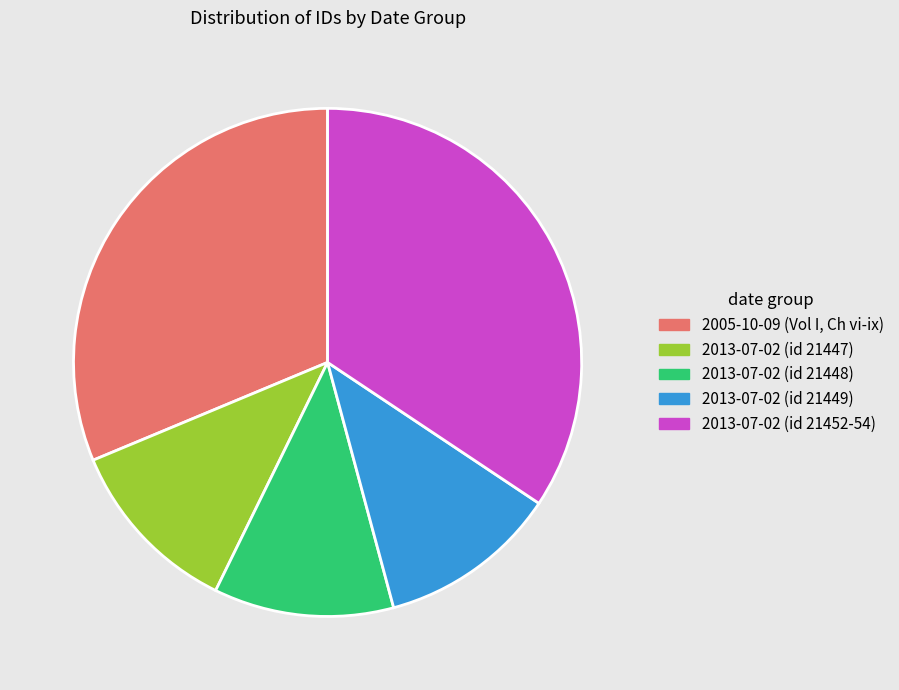

The 2013-07-02 (id 21448) slice represents 5% of the pie. True or false?

False